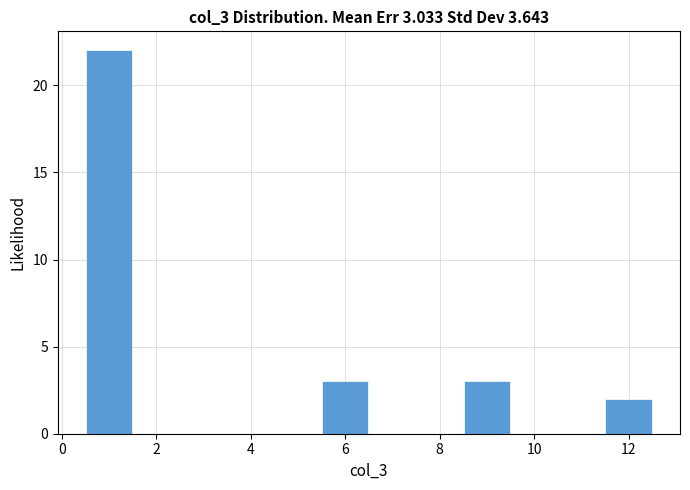

Which range on the x-axis has the tallest bar?

0.5 to 1.5